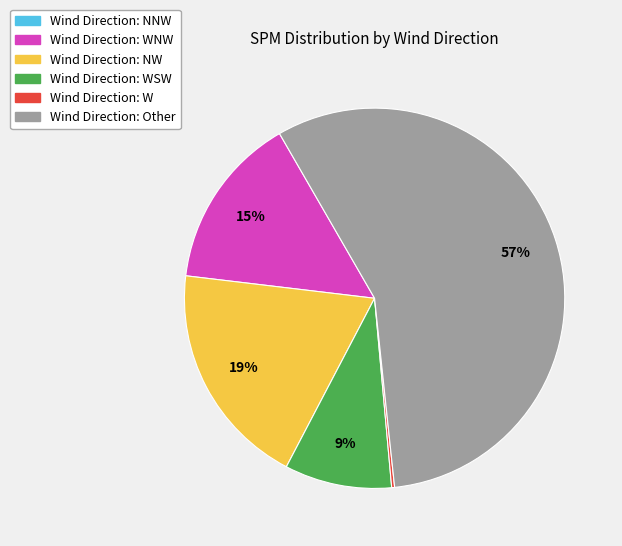

Which category has the biggest portion of the pie?

Wind Direction: Other